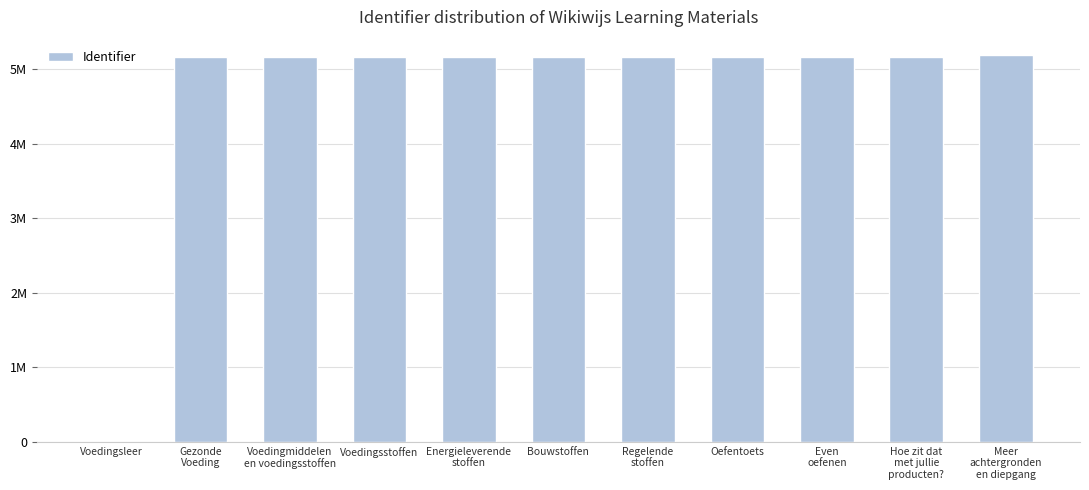

What is the average value?

4702880